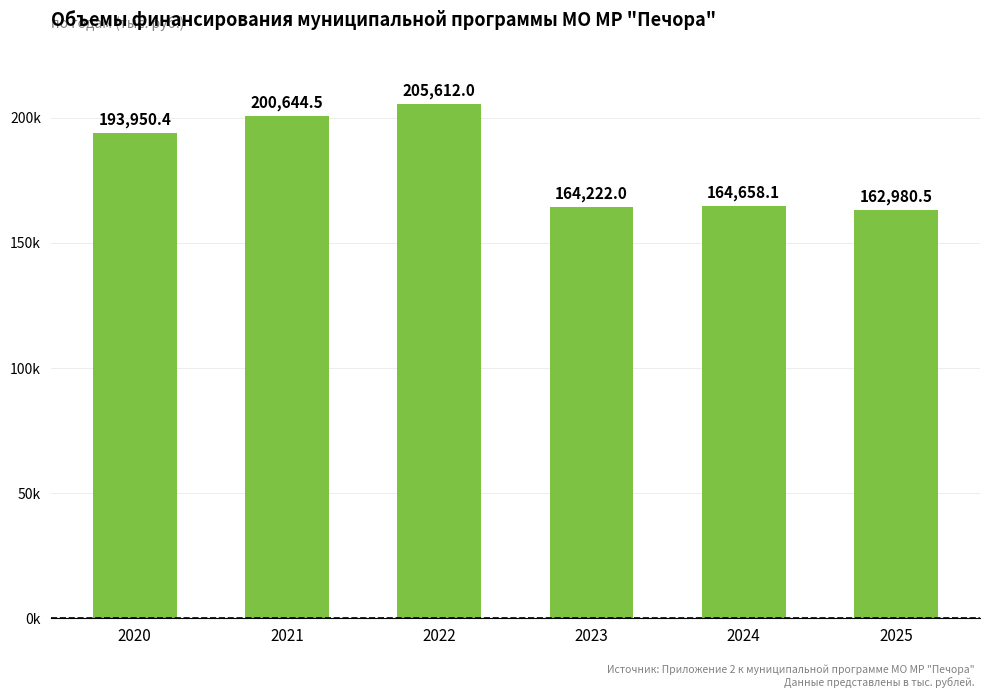

Approximately how many times larger is the value at 2024 compared to 2021?

0.8